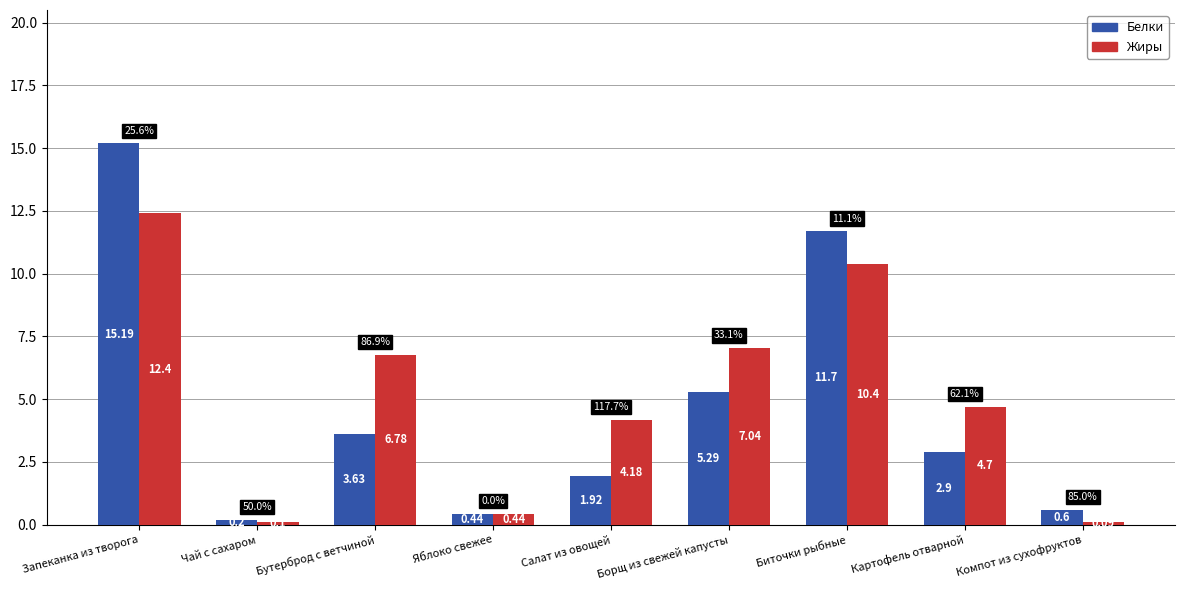

What is the spread (max minus min) of values at Компот из сухофруктов?

0.5